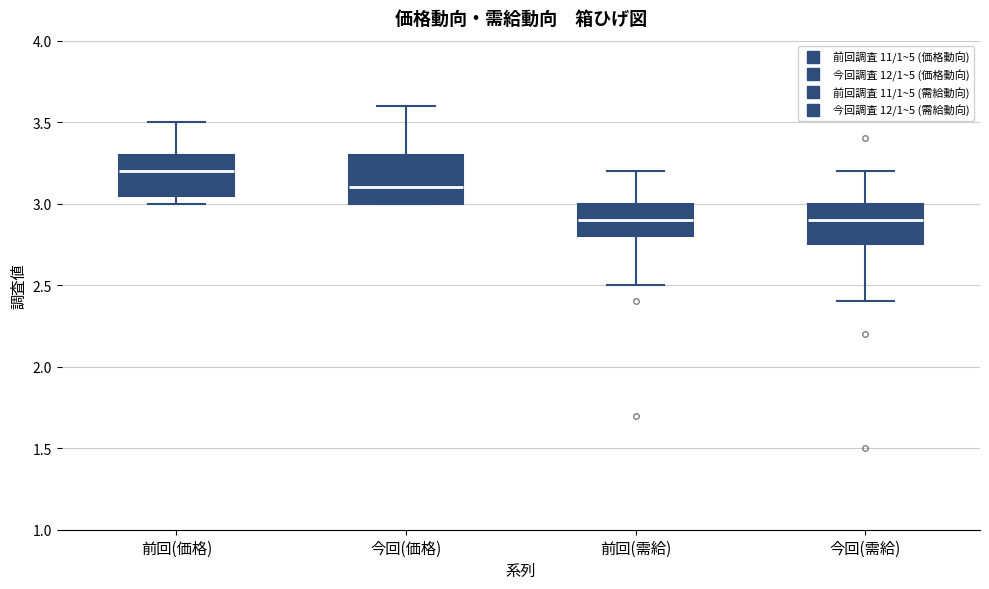

Where does the upper whisker of the box for 今回(需給) end on the y-axis? The values are not printed on the chart, so give them approximately, as read against the axis.

3.20